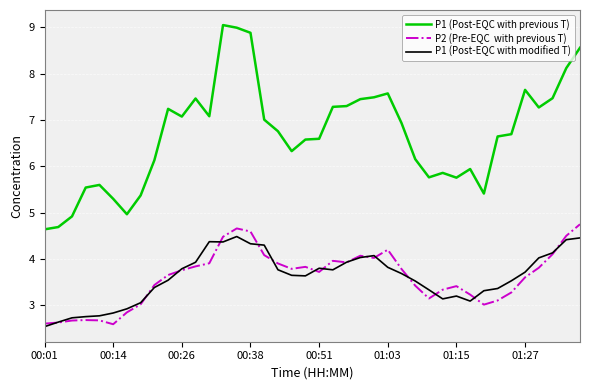

What is the maximum value shown in the chart?

9.1